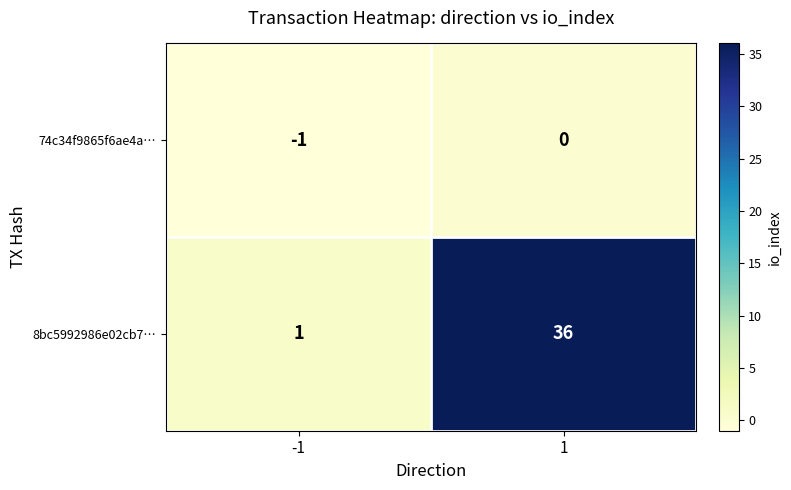

Which label corresponds to the largest value in the chart?

1